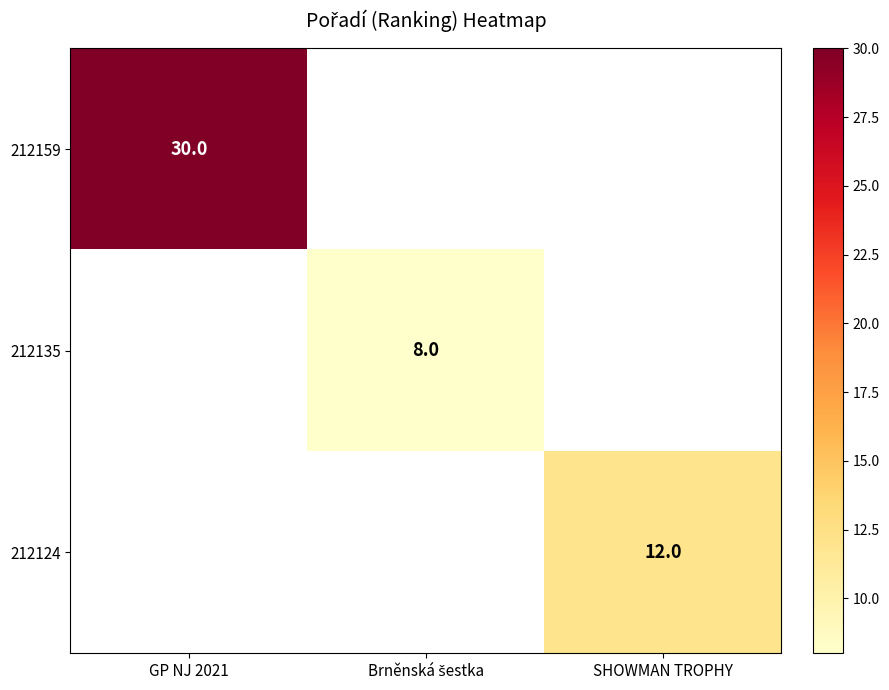

Count the number of data series in this chart.

3